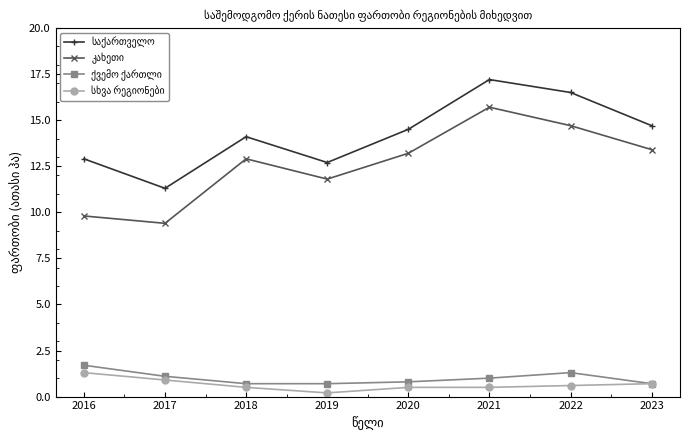

What is the maximum value shown in the chart?

17.2